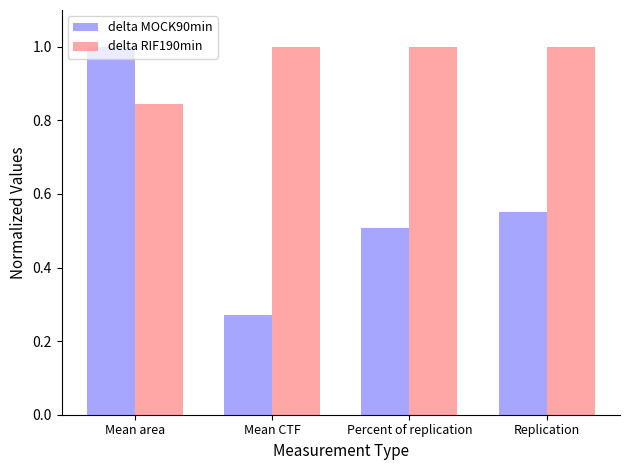

At Replication, list the series in order from largest to smallest.

delta RIF190min, delta MOCK90min